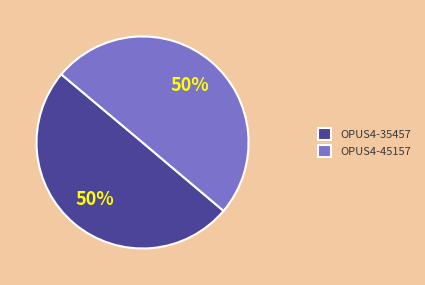

The OPUS4-35457 slice represents 59% of the pie. True or false?

False